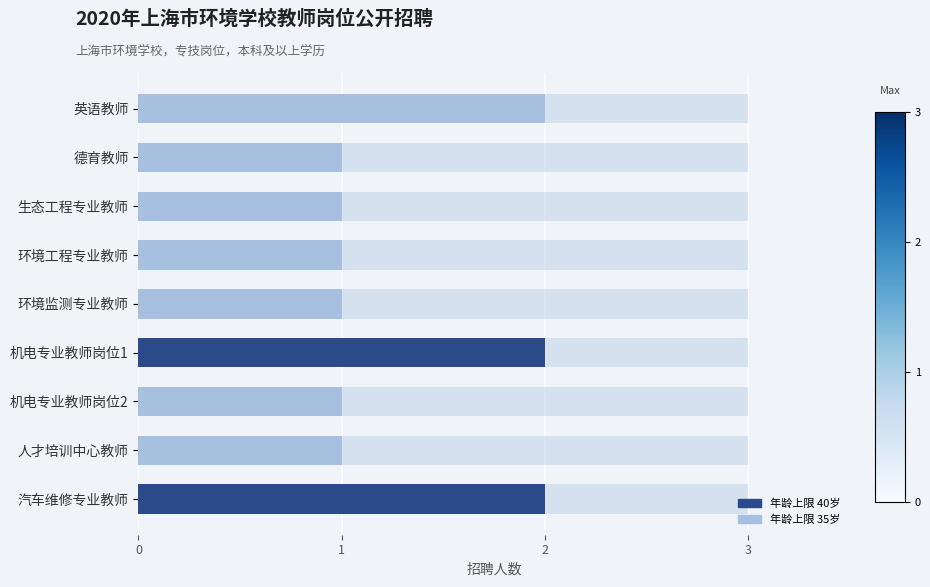

List the labels in order of value, largest first.

英语教师, 机电专业教师岗位1, 汽车维修专业教师, 德育教师, 生态工程专业教师, 环境工程专业教师, 环境监测专业教师, 机电专业教师岗位2, 人才培训中心教师